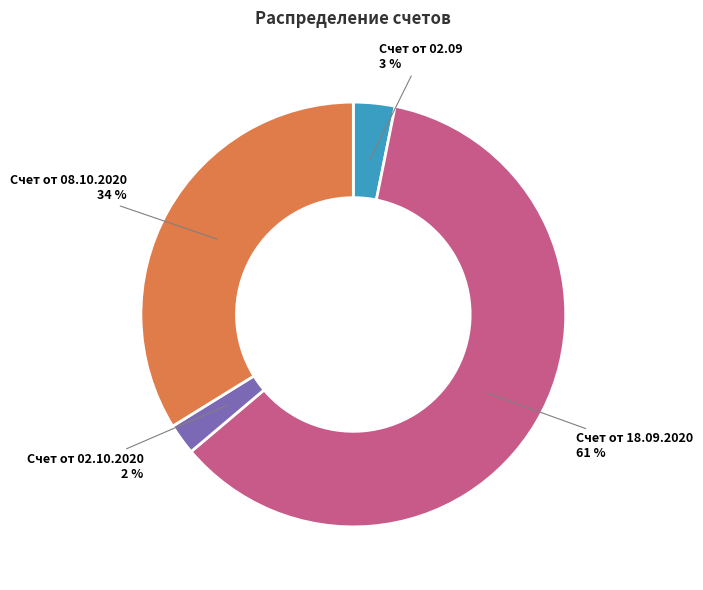

To the nearest percent, what is the average slice percentage?

25%